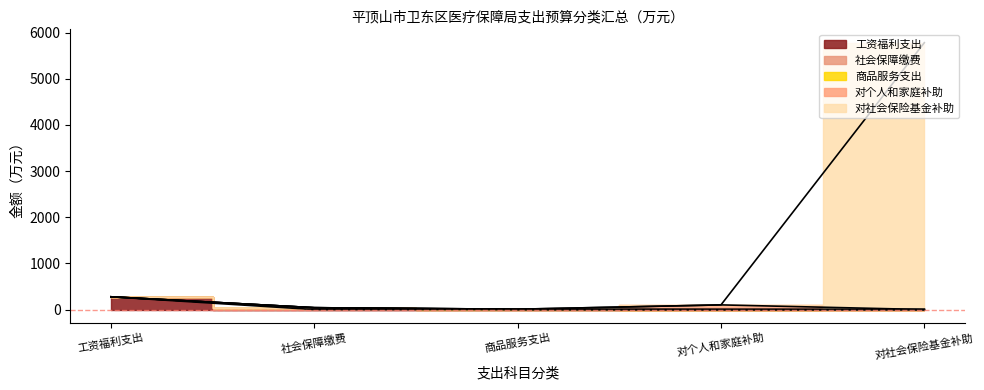

What is the value of the 6th point from the left?

21.2